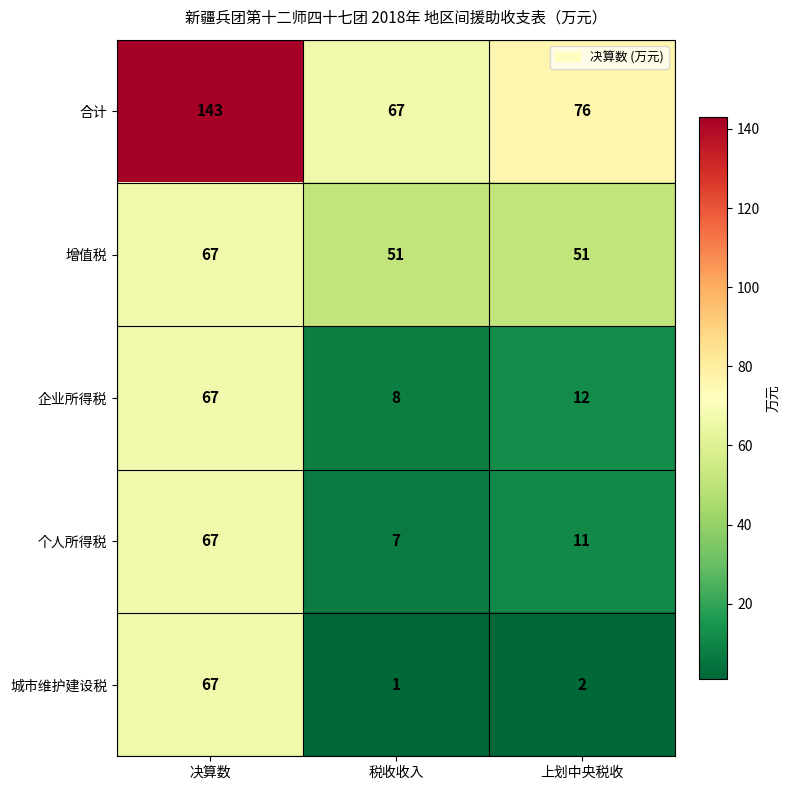

Reading left to right, list all the values displayed in this chart.

合计: 决算数=143	税收收入=67	上划中央税收=76
增值税: 决算数=67	税收收入=51	上划中央税收=51
企业所得税: 决算数=67	税收收入=8	上划中央税收=12
个人所得税: 决算数=67	税收收入=7	上划中央税收=11
城市维护建设税: 决算数=67	税收收入=1	上划中央税收=2